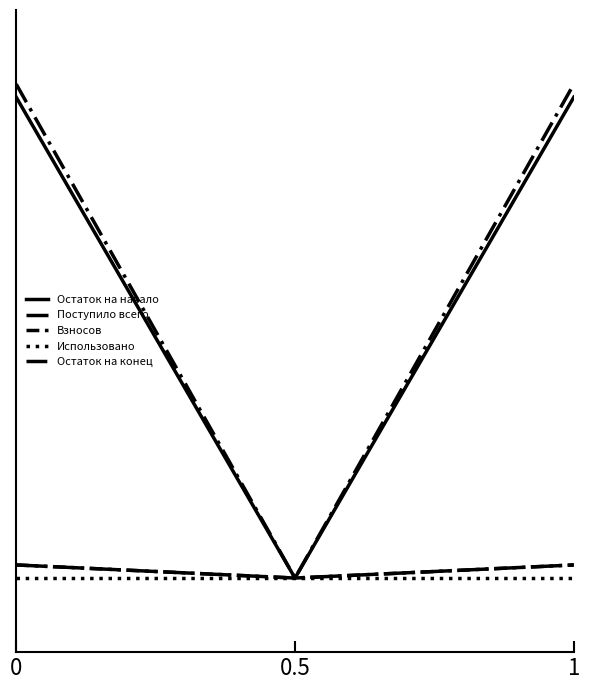

Does the chart display data point markers on the line(s)?

No